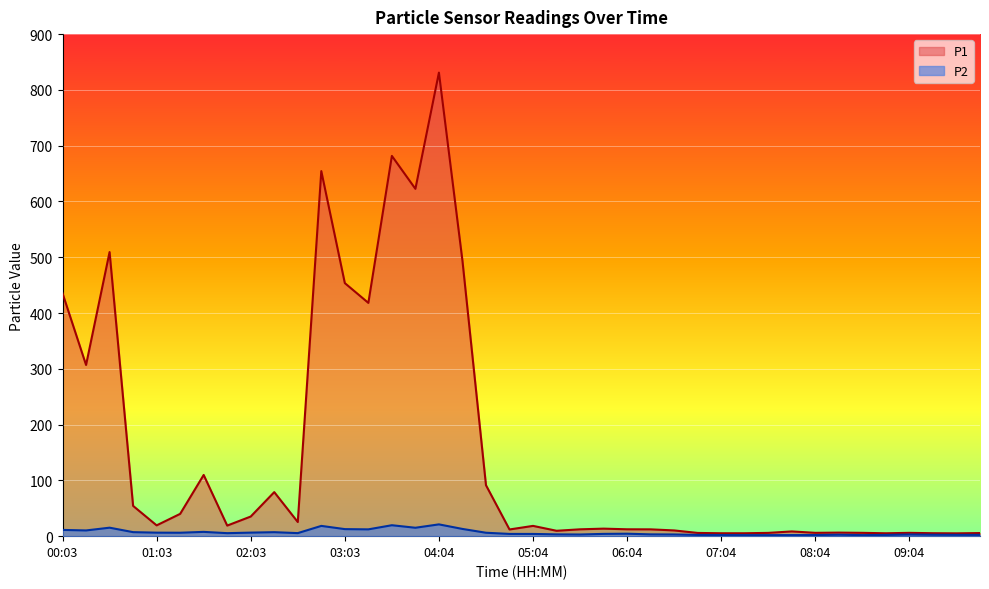

Reading left to right, list all the values displayed in this chart.

P1: 435.4	306.9	509.3	54.2	19.4	40.0	109.7	18.9	35.2	79.0	25.3	654.4	453.6	418.2	681.6	622.6	831.0	493.7	91.3	12.0	18.4	9.7	12.3	13.5	12.3	12.2	10.3	5.8	5.2	5.2	5.9	8.5	6.0	6.3	6.0	5.2	5.9	5.3	5.0	5.6
P2: 11.2	10.2	15.2	7.2	6.3	6.2	7.7	5.4	6.3	7.1	5.5	18.4	12.6	12.2	19.6	15.1	21.1	12.9	6.1	4.0	4.0	3.2	3.0	4.1	4.4	3.2	3.0	2.2	2.0	1.9	1.9	1.9	2.0	2.5	1.9	2.1	2.9	2.5	2.3	2.2